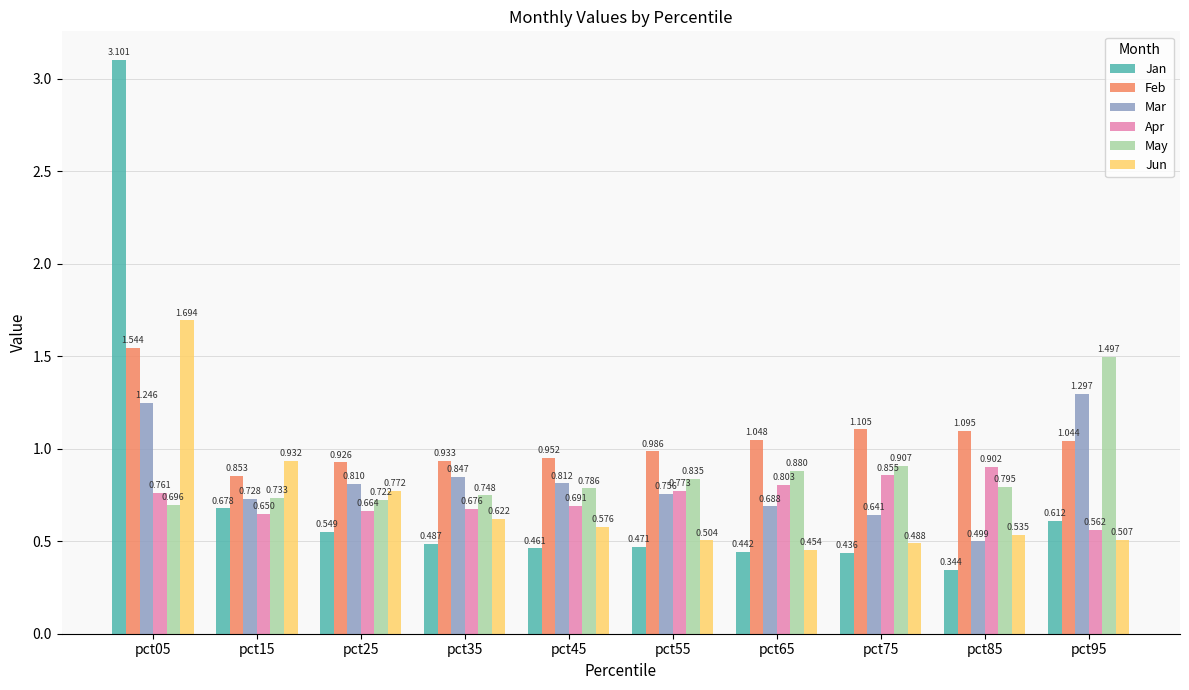

Count the Mar values in the range 0 to 1.

8